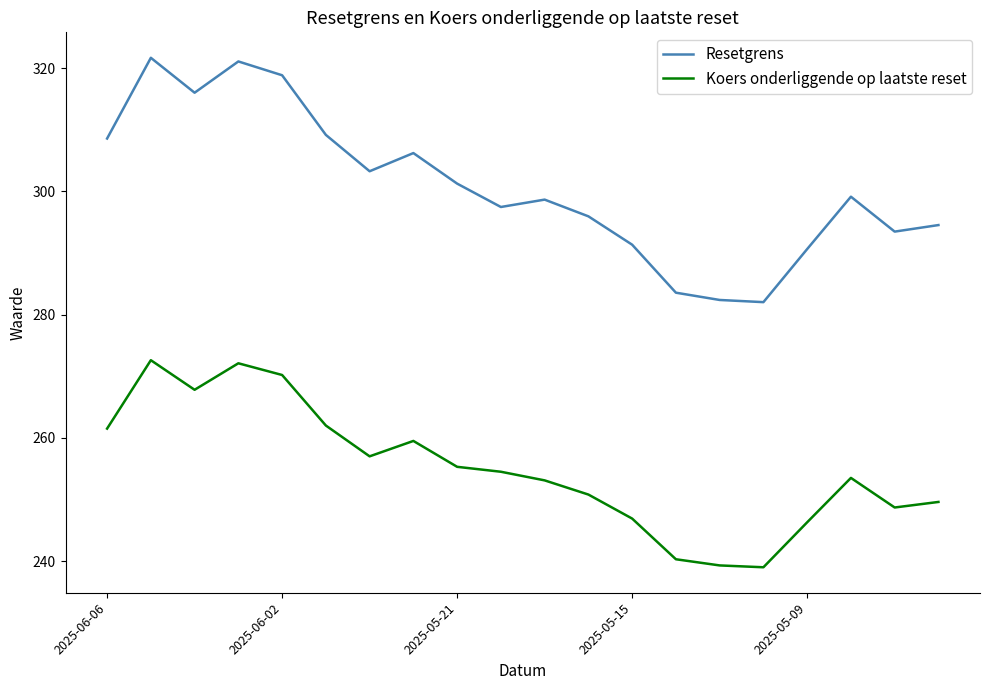

Does the chart display data point markers on the line(s)?

No